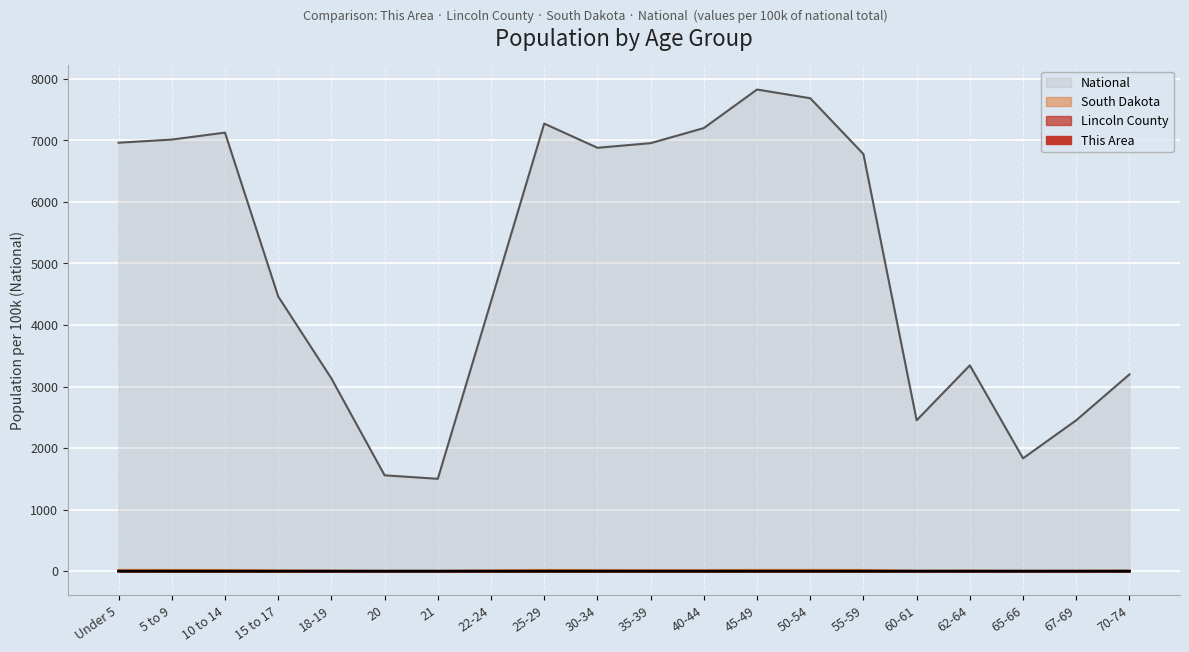

What position from the left is 55-59?

15